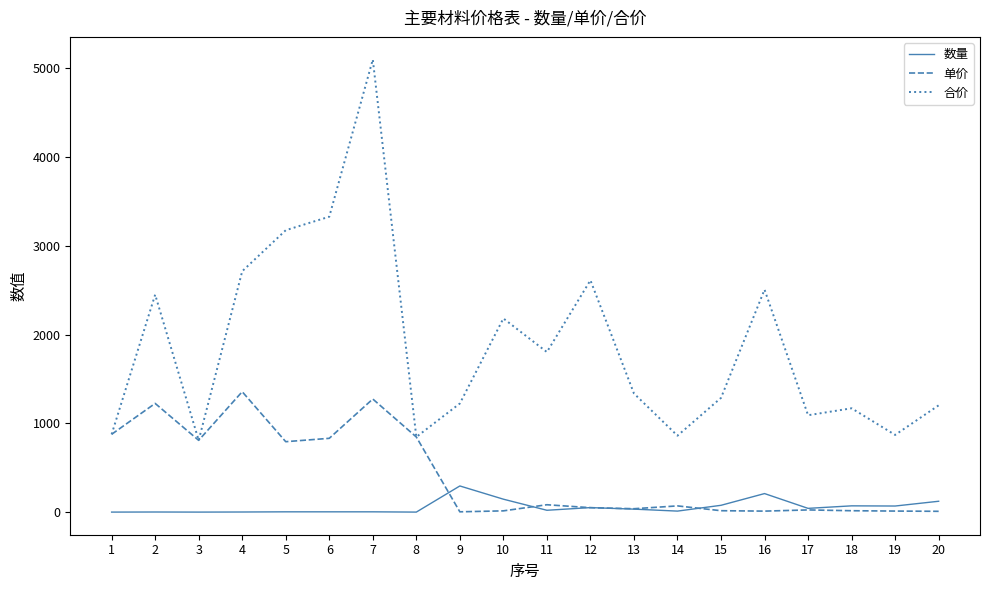

Which series has the widest spread of values?

合价